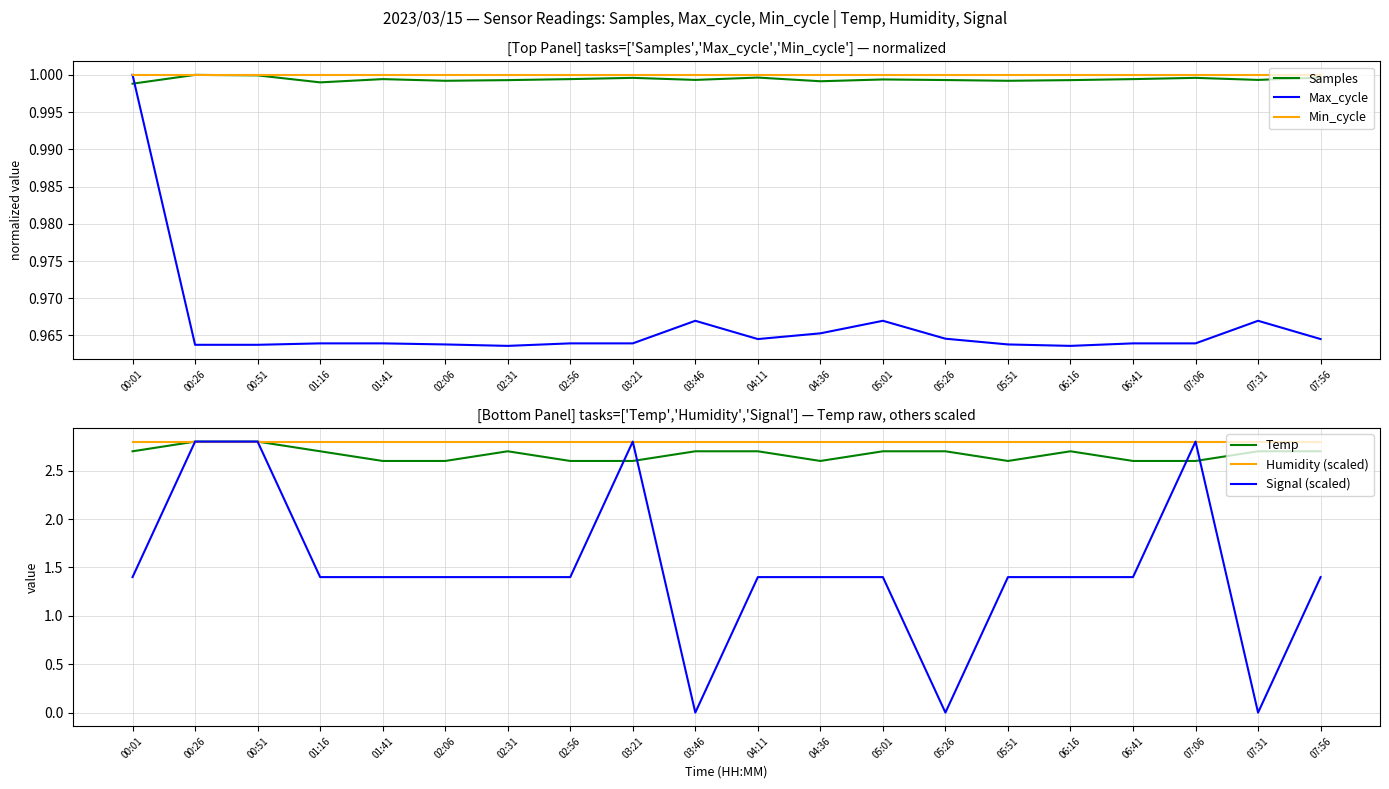

Which series changed the most between 00:01 and 03:46?

Signal (scaled)